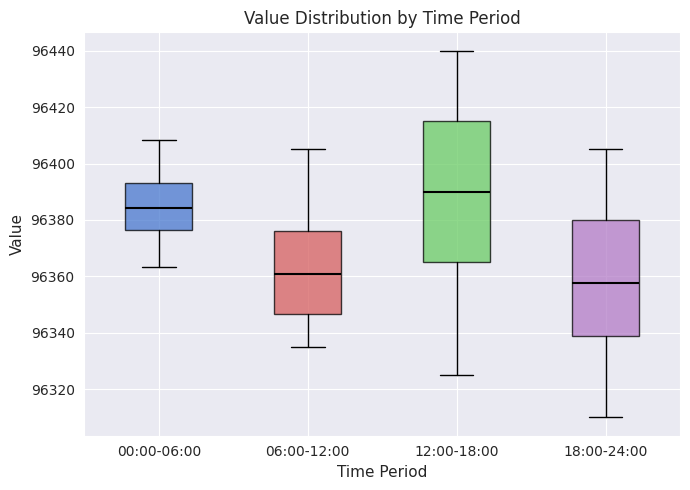

Comparing the boxes themselves (not the whiskers), which one is the tallest?

12:00-18:00